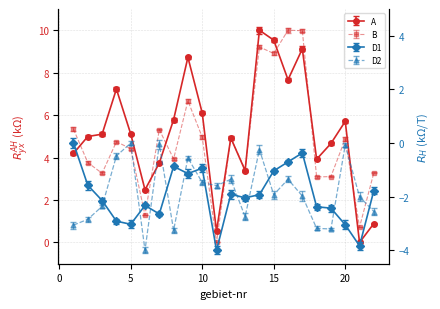

How many data points in D2 are above -1?

6